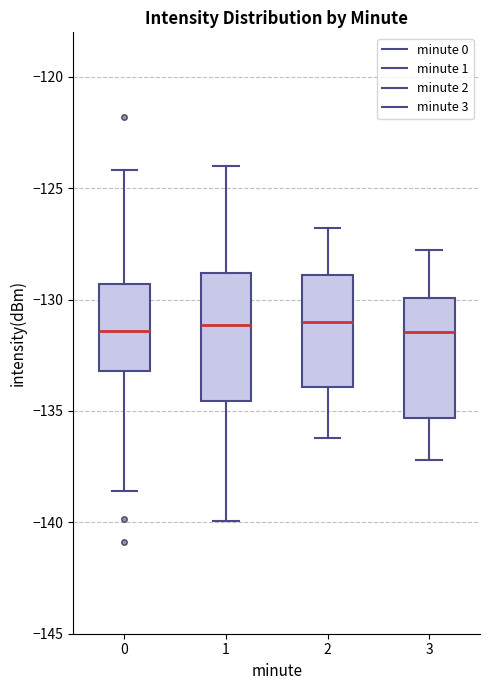

Reading left to right, read every box against the y-axis: the position of its median line, the range the box covers, and the ends of its whiskers. The values are not printed on the chart, so give them approximately, as read against the axis.

0: median -131.5, box -133.0 to -129.5, whiskers -138.5 to -124.0
1: median -131.0, box -134.5 to -129.0, whiskers -140.0 to -124.0
2: median -131.0, box -134.0 to -129.0, whiskers -136.0 to -127.0
3: median -131.5, box -135.5 to -130.0, whiskers -137.0 to -128.0